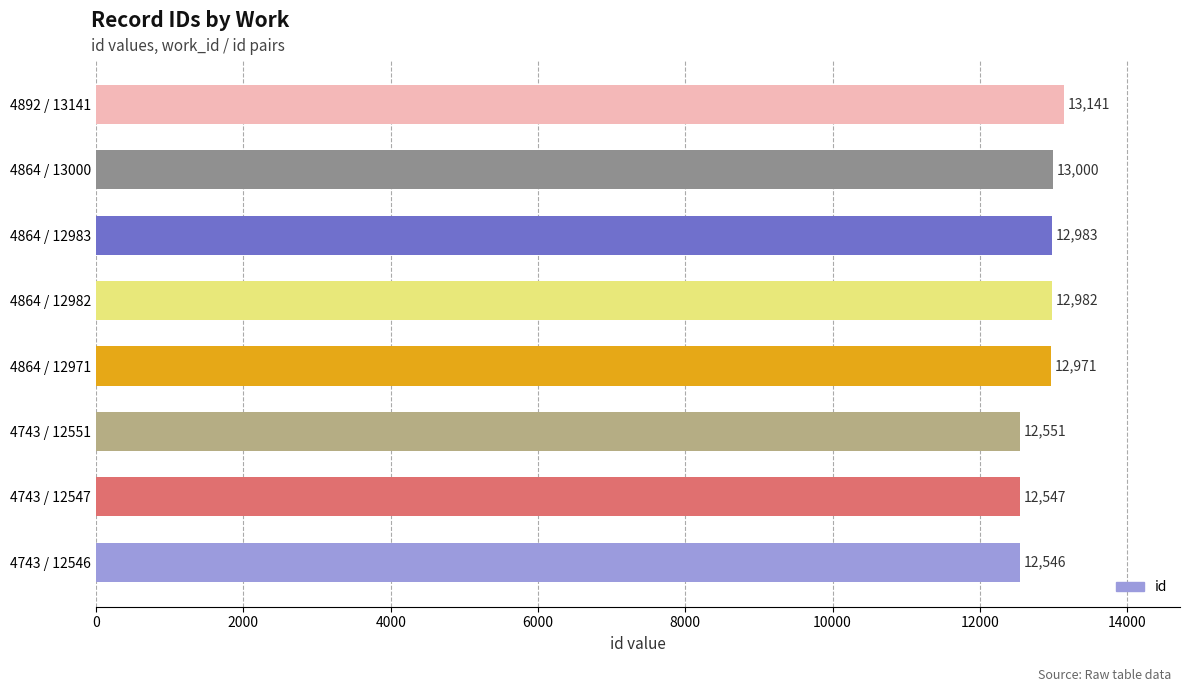

The value at 4743 / 12546 is 3925. True or false?

False